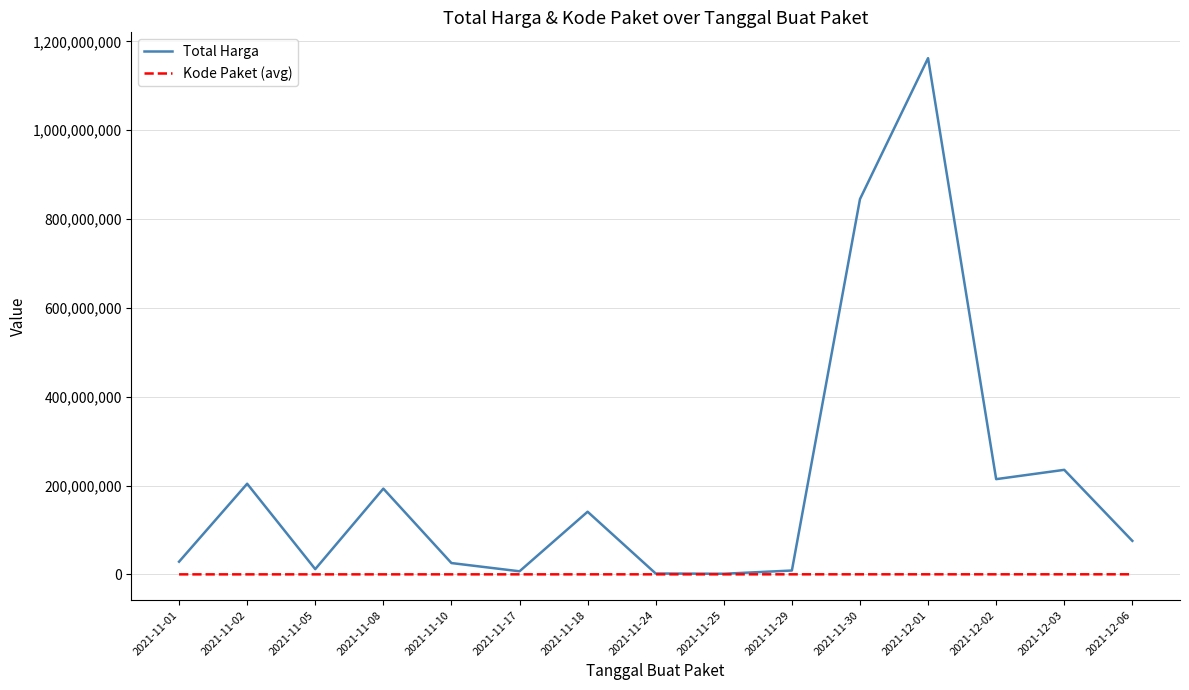

Is the value of Kode Paket (avg) at 2021-11-25 greater than the value of Total Harga at 2021-11-05?

No